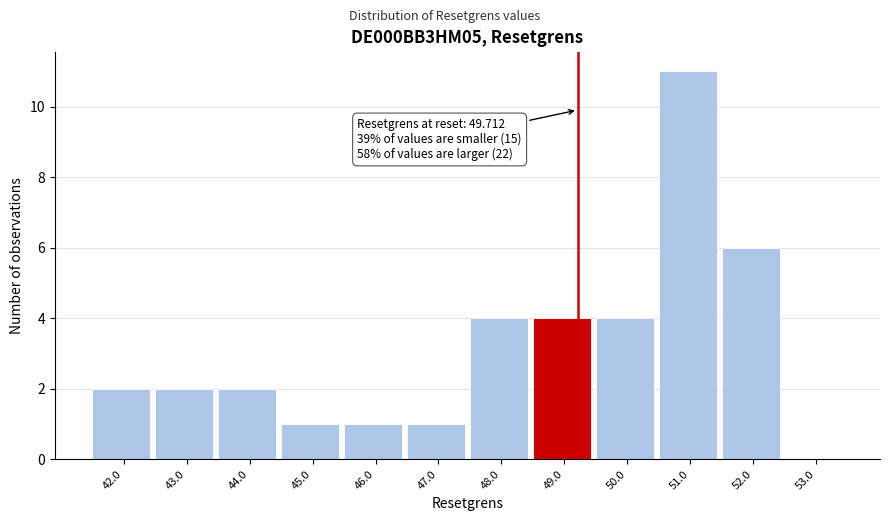

Reading left to right, extract all data points from this chart.

42.0=2	43.0=2	44.0=2	45.0=1	46.0=1	47.0=1	48.0=4	49.0=4	50.0=4	51.0=11	52.0=6	53.0=0